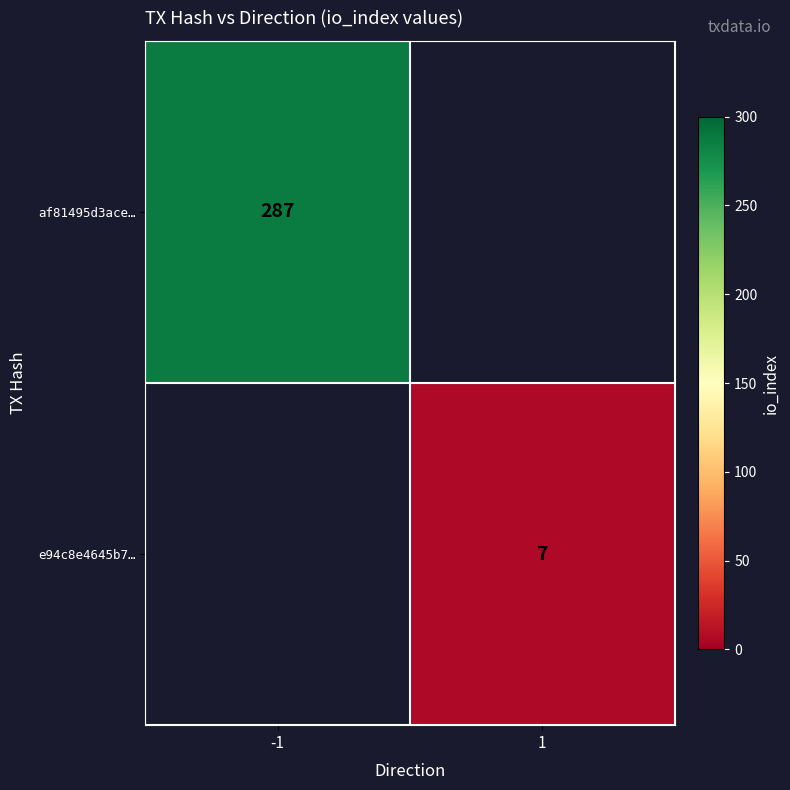

How many series are shown in this chart?

2